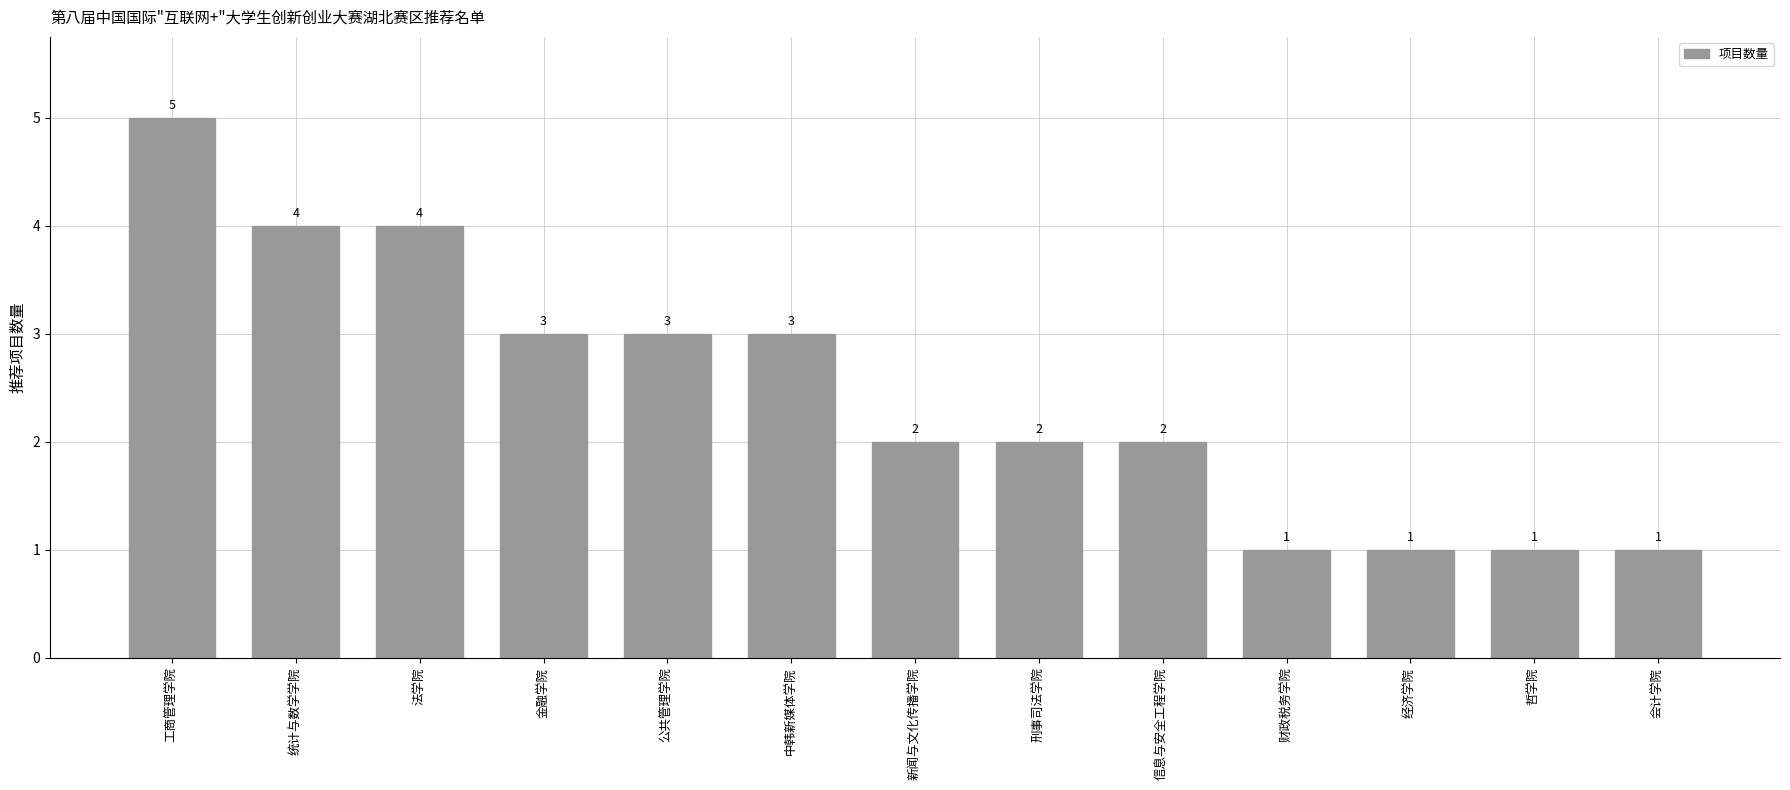

How many categories are shown in the chart?

13